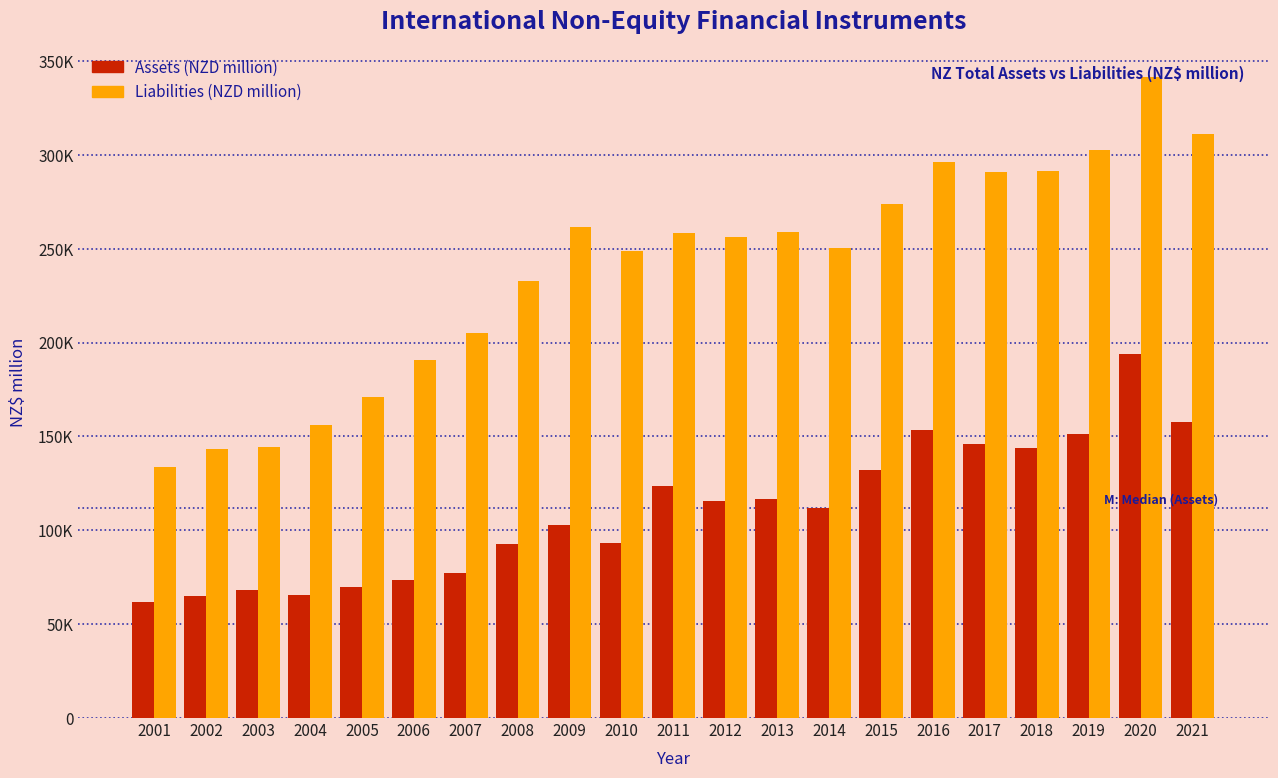

What are all the series names shown in the legend?

Assets (NZD million), Liabilities (NZD million)